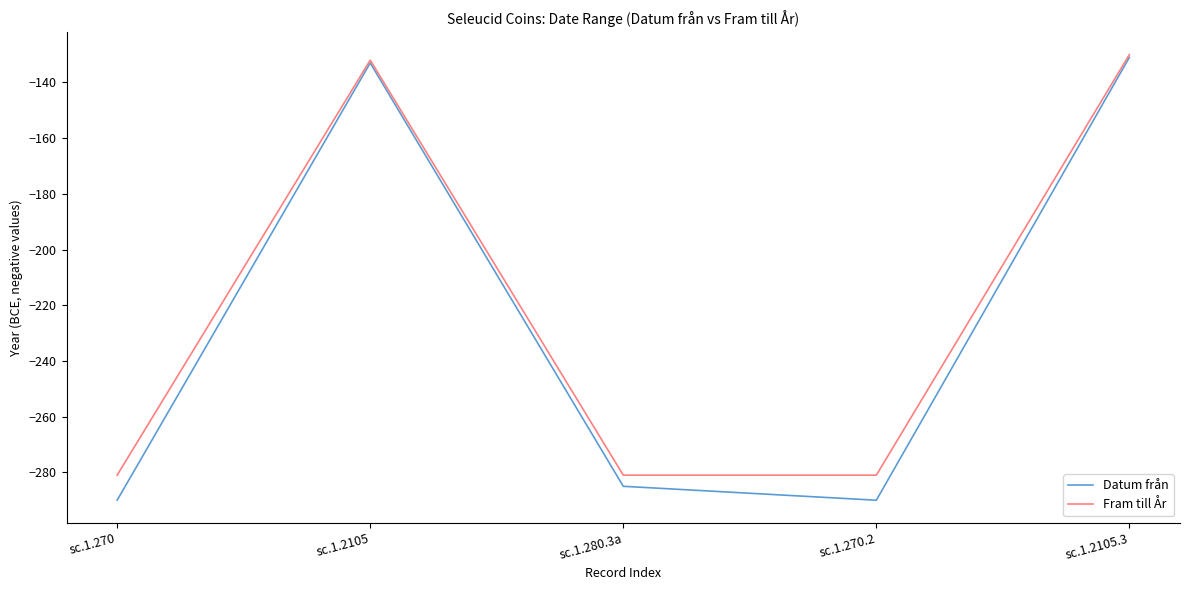

What is the total value across all series at sc.1.270?

-571